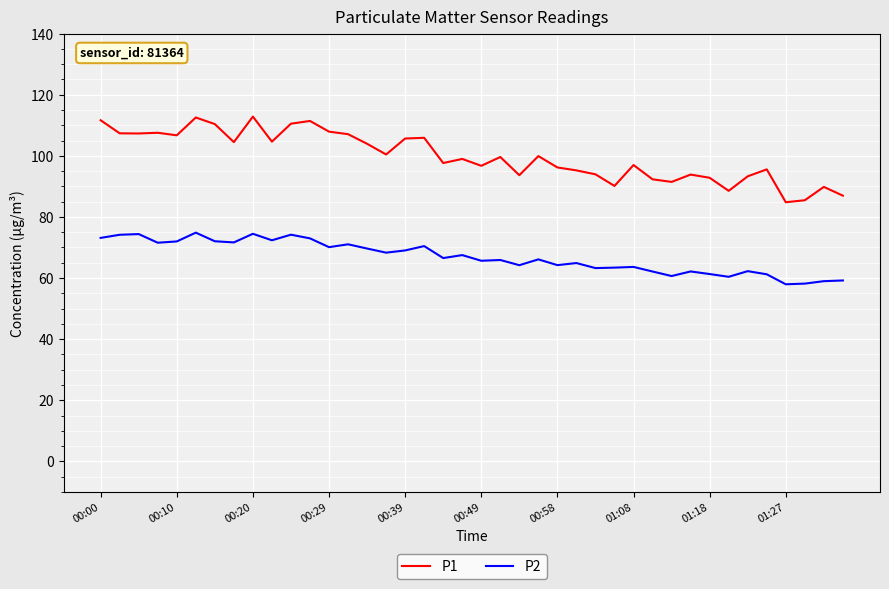

True or false: P2 and P1 cross at least once.

False